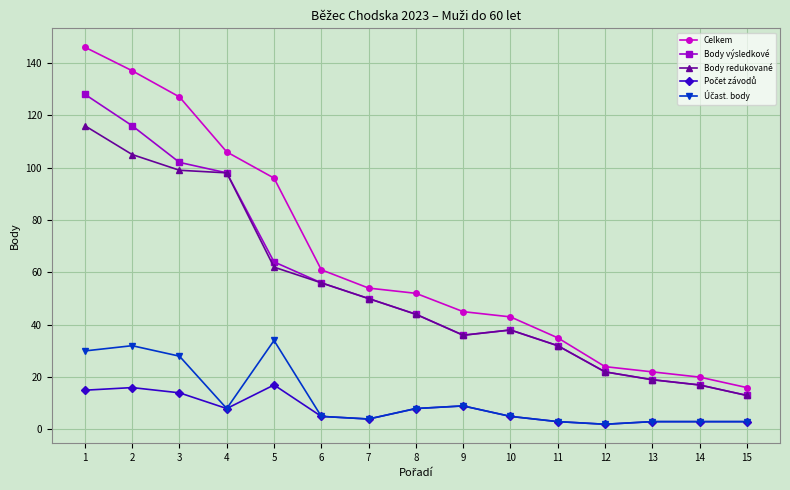

Which series has the widest spread of values?

Celkem